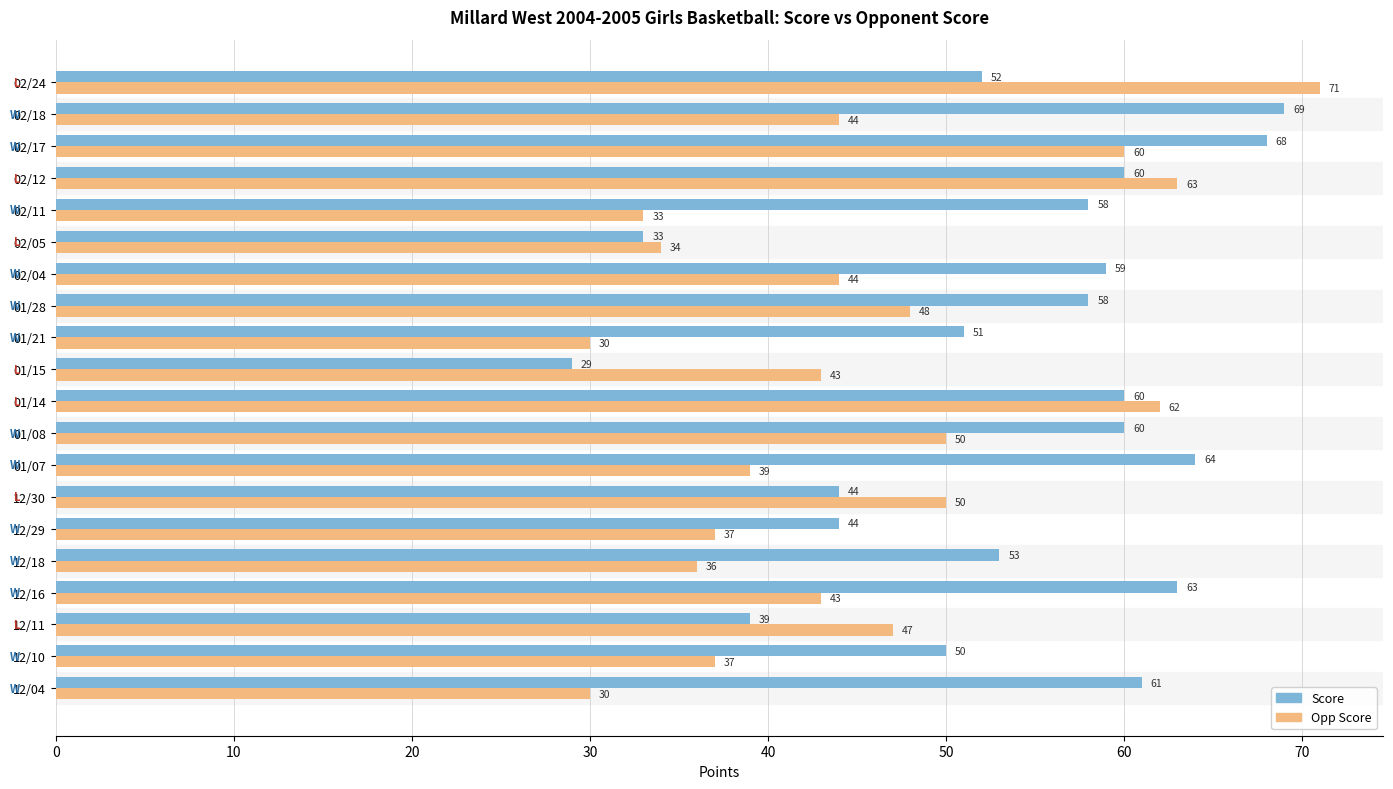

What is the total value across all series at 01/15?

72